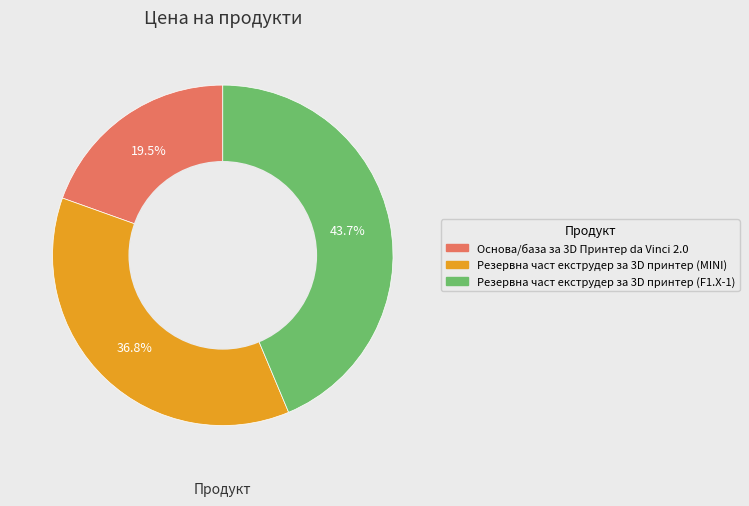

To the nearest percent, what is the average slice percentage?

33%